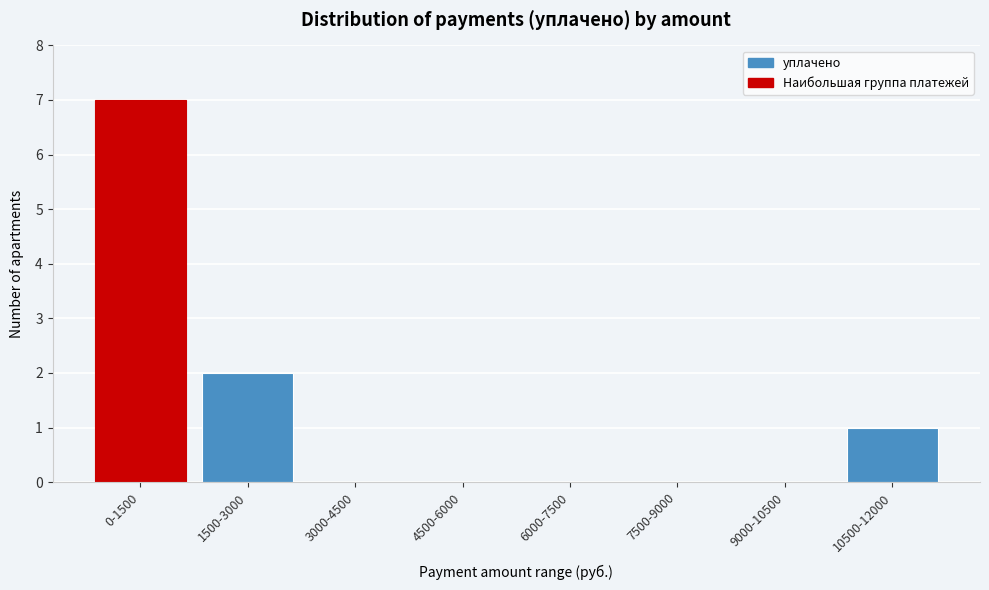

Reading left to right, transcribe all the data shown in this chart.

0-1500=7	1500-3000=2	3000-4500=0	4500-6000=0	6000-7500=0	7500-9000=0	9000-10500=0	10500-12000=1